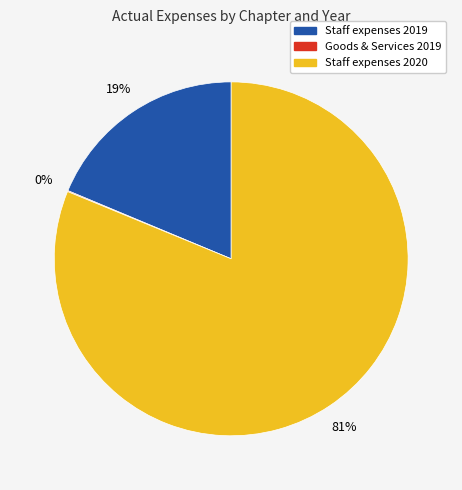

True or false: Staff expenses 2019 accounts for 19% of the total.

True